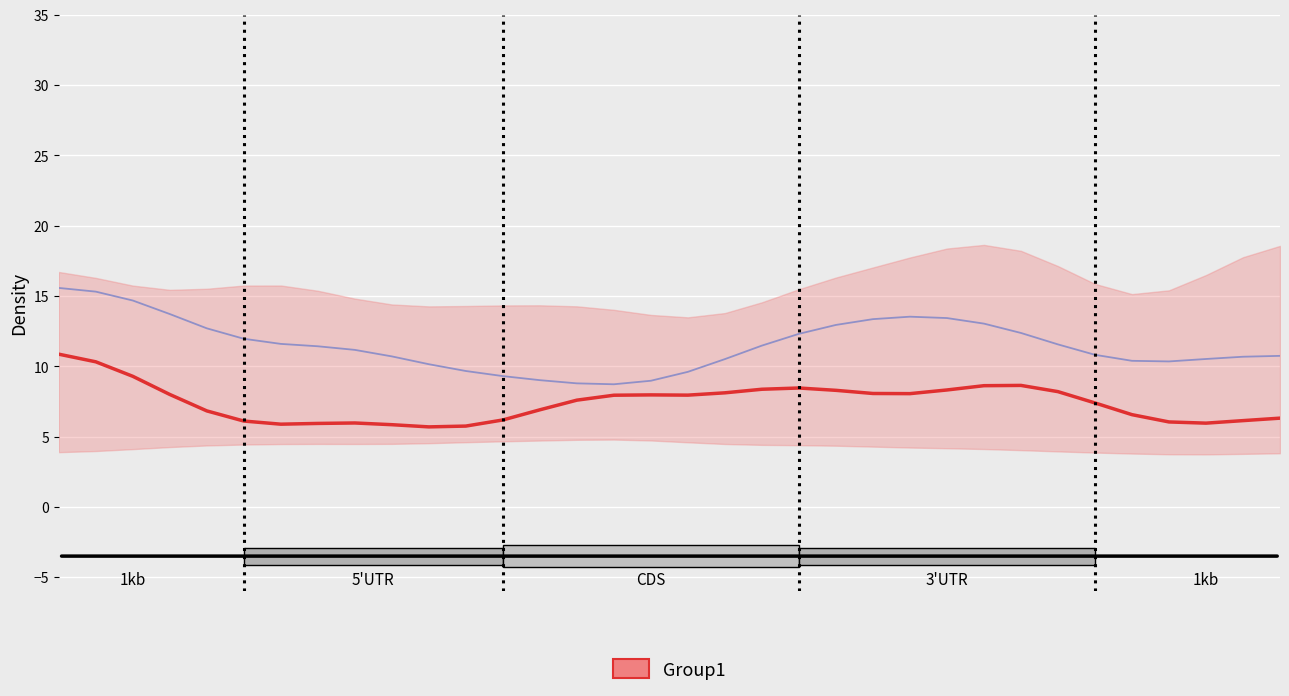

The value at 15 is 3.3. True or false?

False